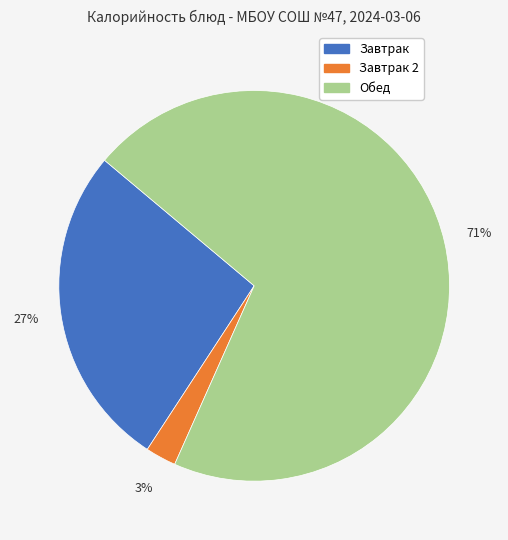

How many segments does this pie chart have?

3